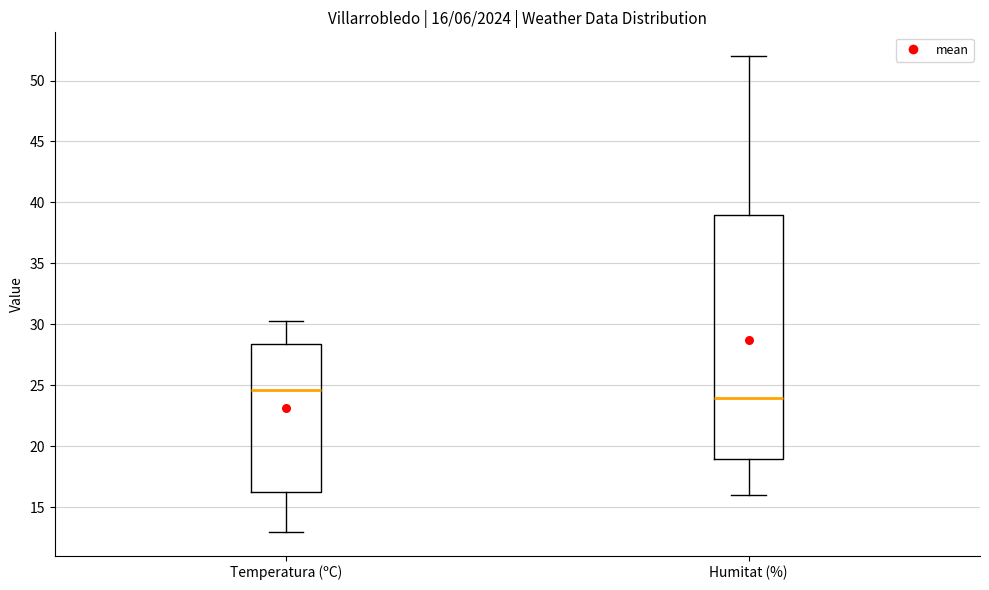

Which box is the tallest, from its lower edge to its upper edge?

Humitat (%)